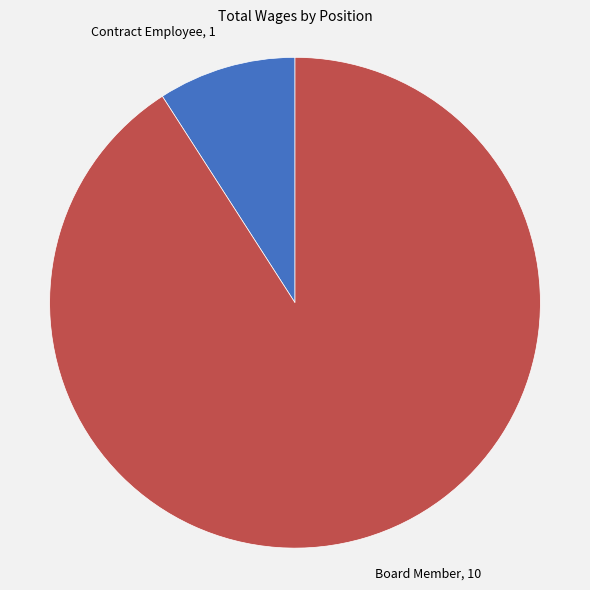

Is the sum of Contract Employee and Board Member greater than half?

Yes